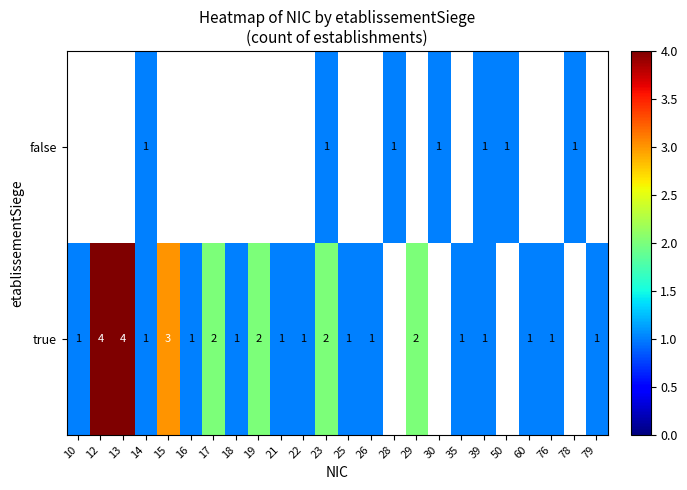

The value of true at 14 is 1. True or false?

True